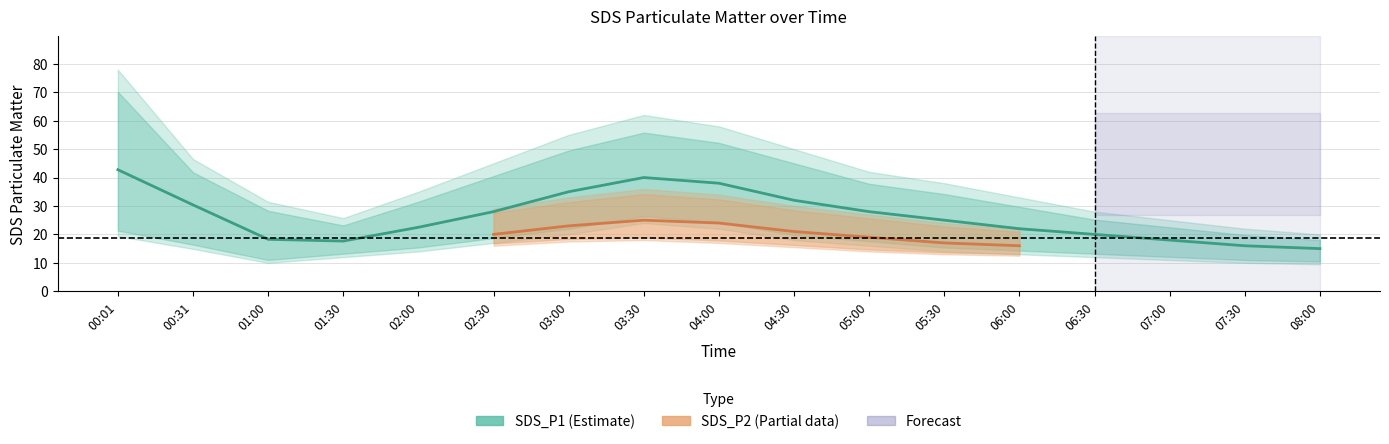

What is the label of the 3rd point from the left?

01:00